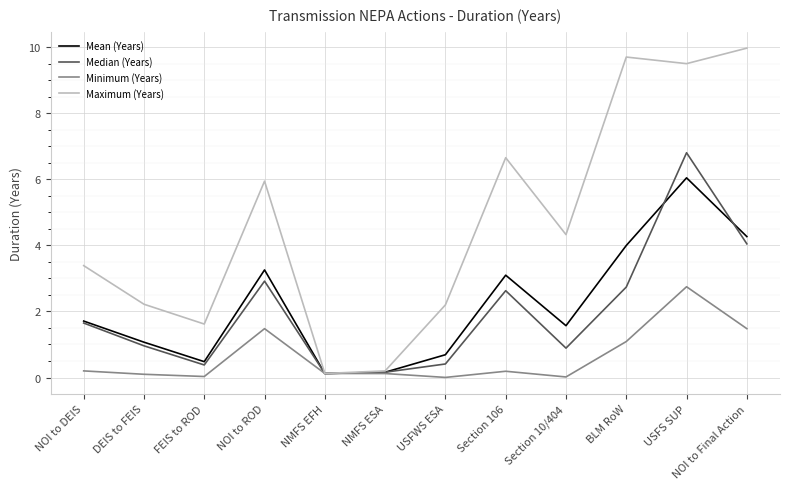

What is the difference between the highest and lowest values at NOI to ROD?

4.5